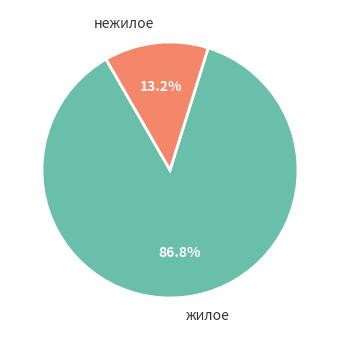

To the nearest percent, what is the difference between the жилое and нежилое slice percentages?

74%